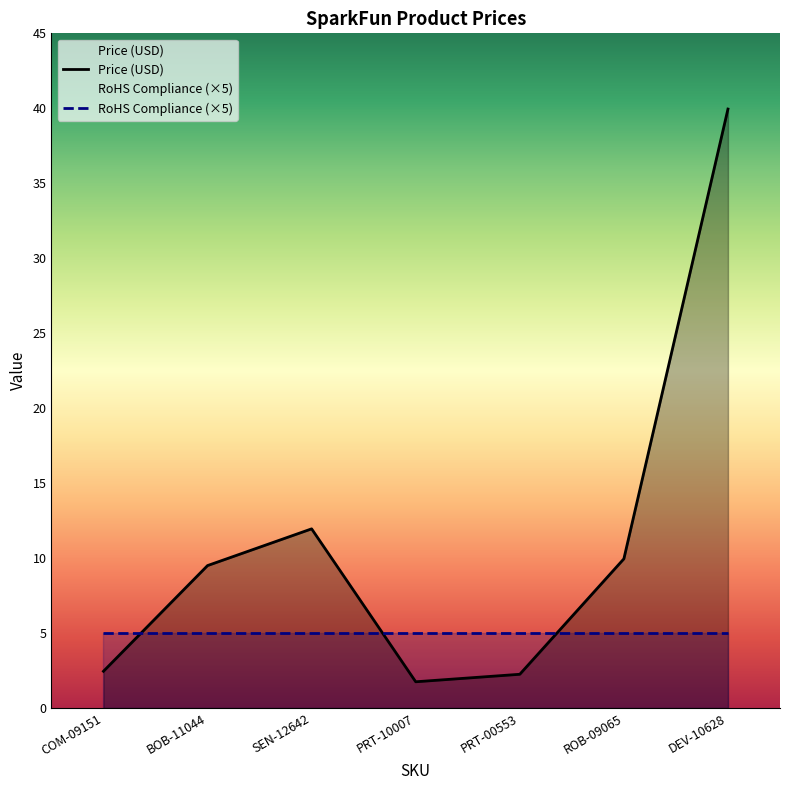

At which category does the data reach its first local peak?

SEN-12642